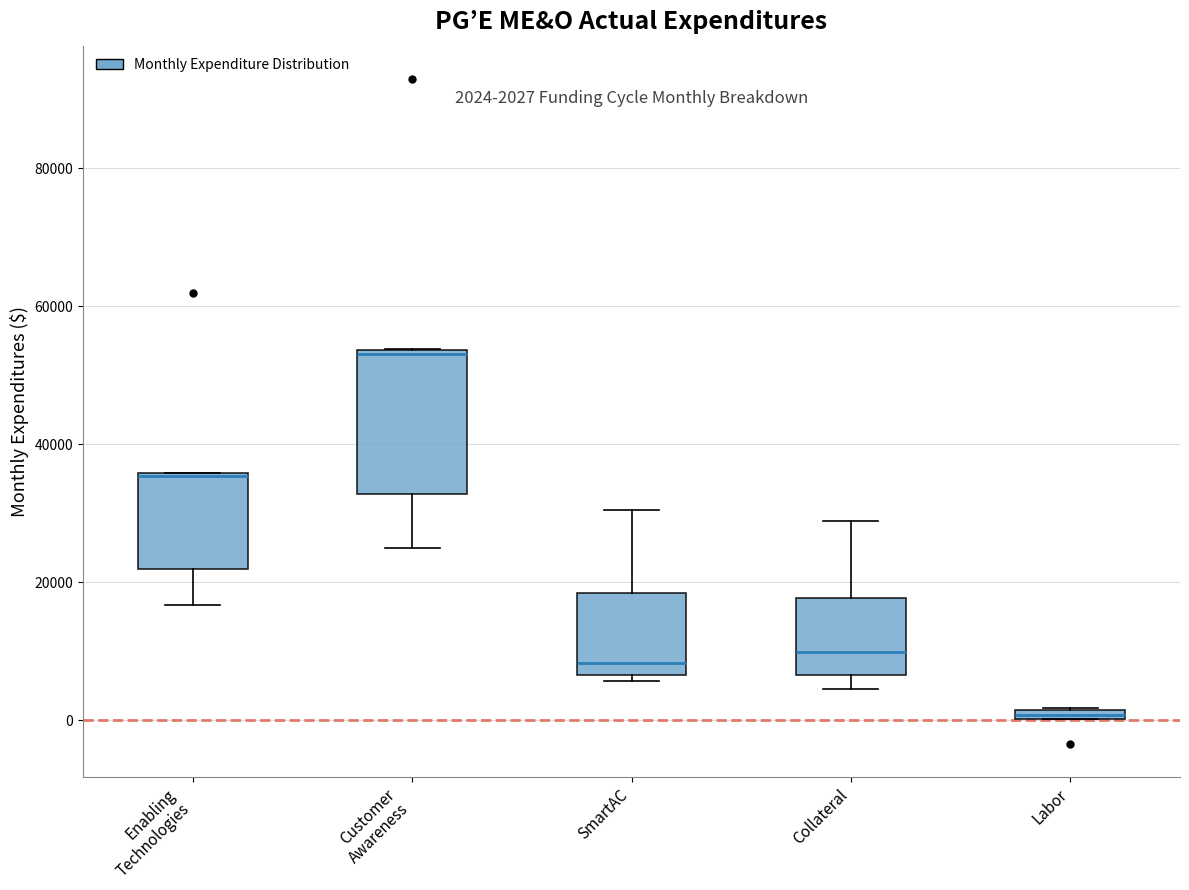

Which box is the tallest, from its lower edge to its upper edge?

Customer Awareness